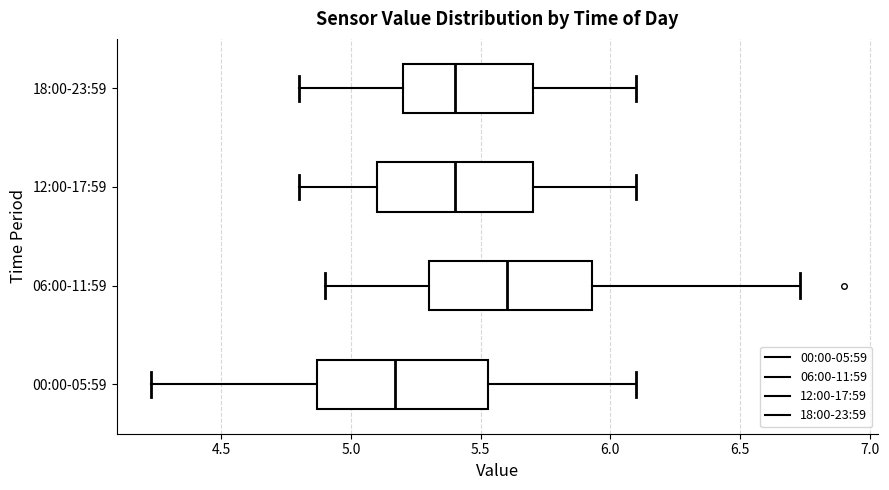

Which box has the furthest to the left median line?

00:00-05:59